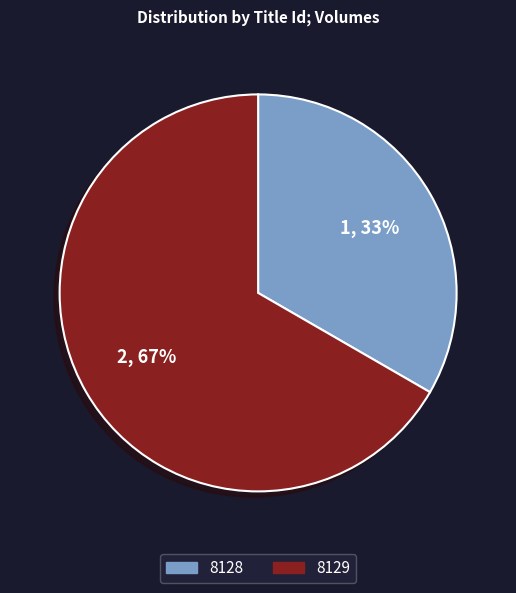

What percentage is the 8129 slice, to the nearest percent?

67%